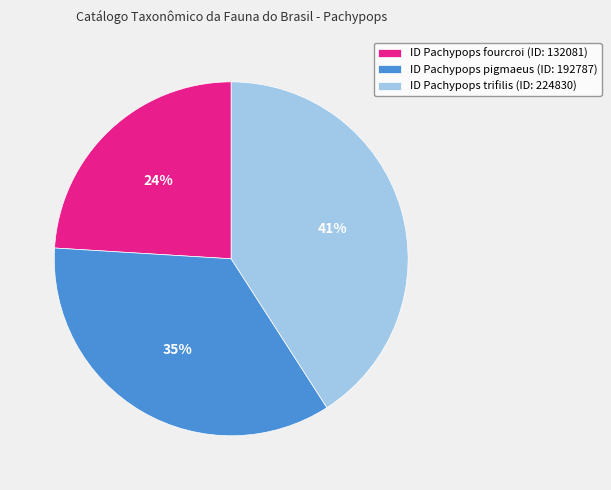

Count the number of slices in the pie.

3